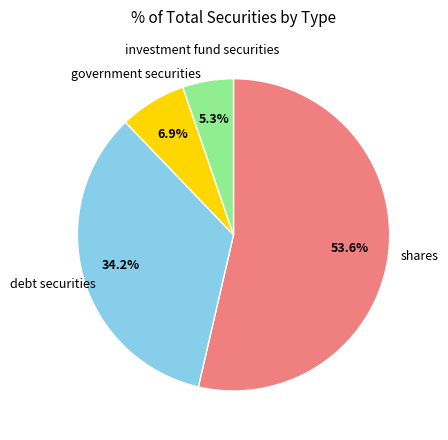

Is there any slice that represents more than half of the pie?

Yes